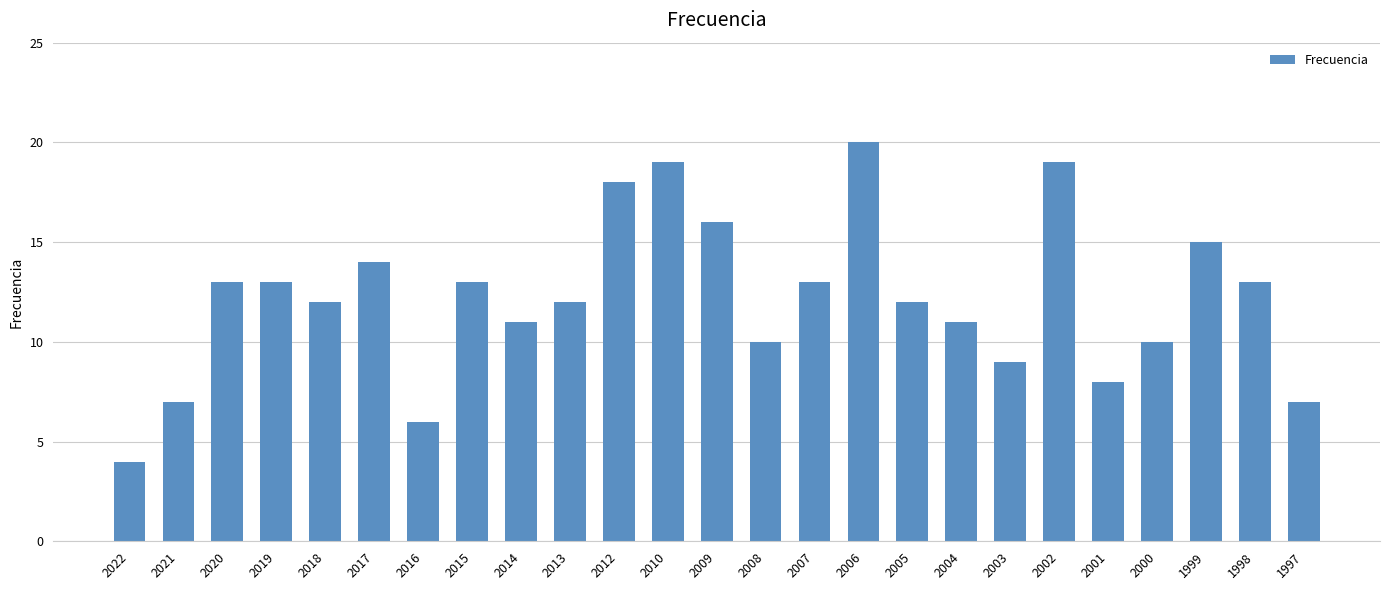

What value does the data have at 2000?

10